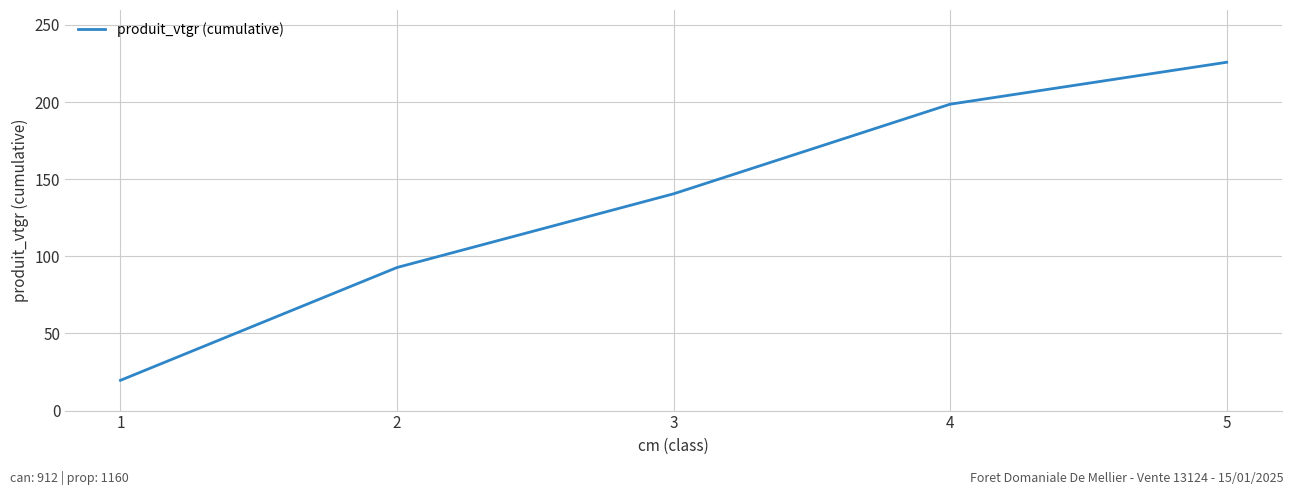

How many series are shown in this chart?

1